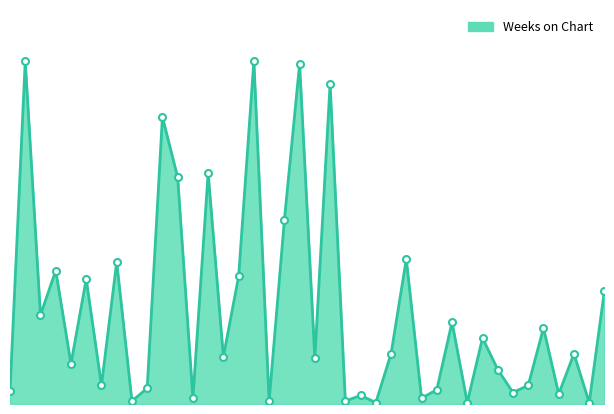

Does the chart have visible grid lines?

No